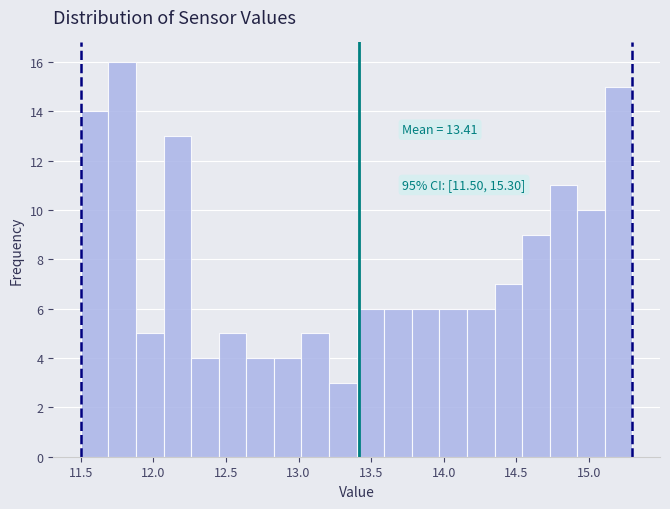

Read against the x-axis, roughly where is the centre of the tallest bar?

11.80